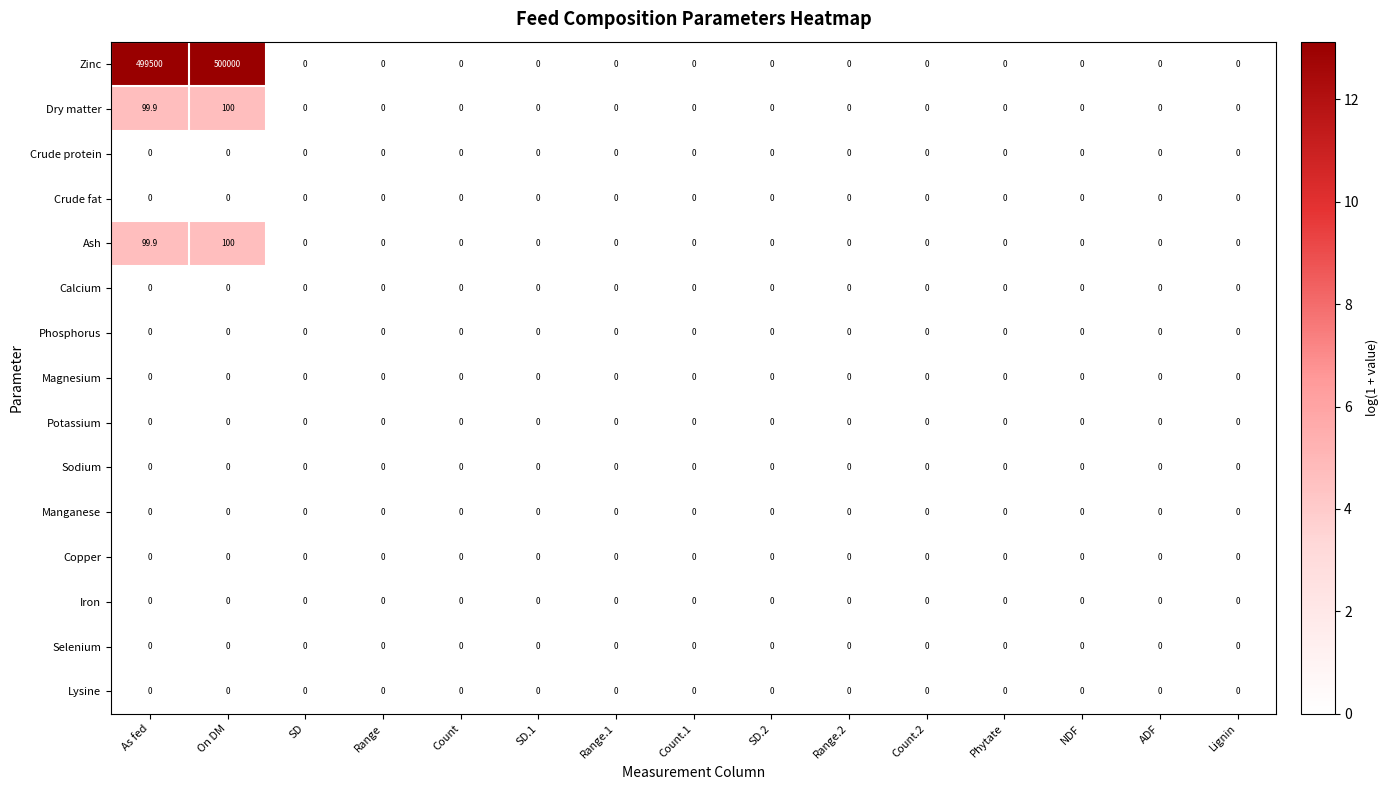

The value of Selenium at Count.1 is 0.0. True or false?

True